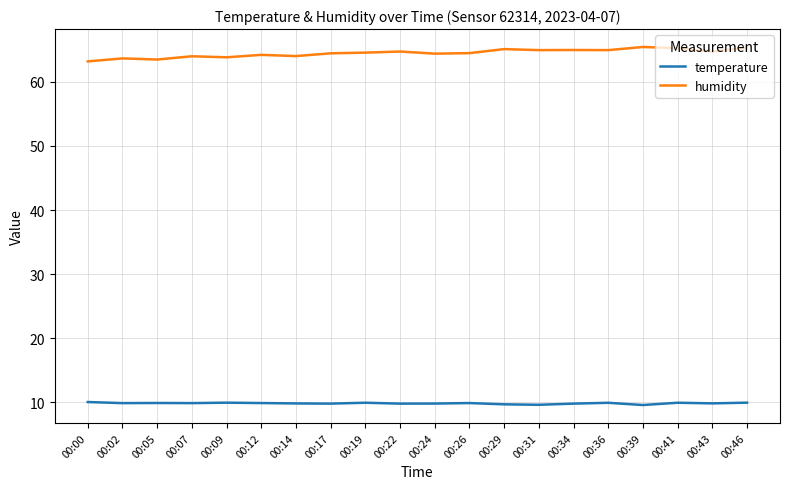

True or false: temperature and humidity intersect in this chart.

False